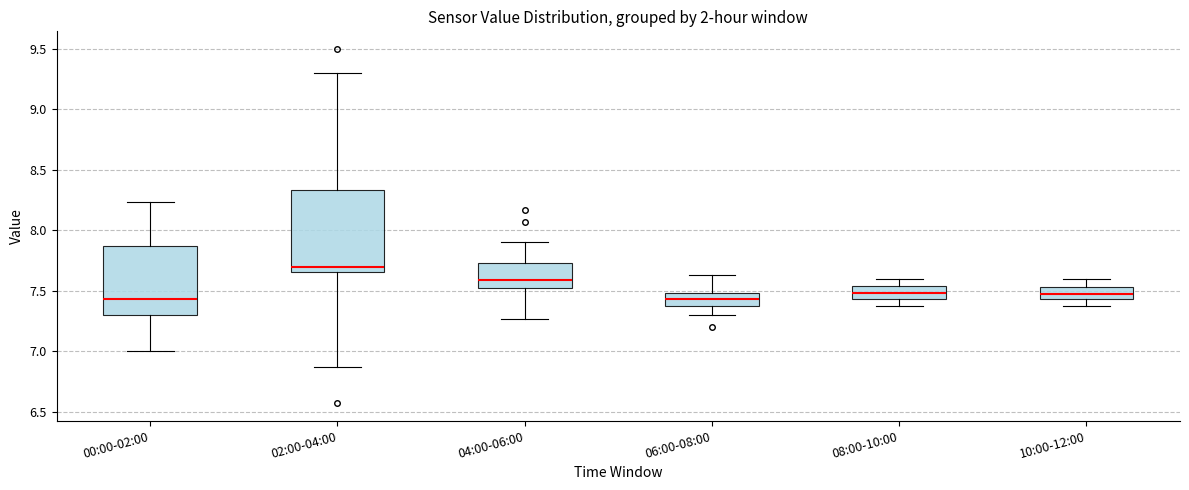

Where does the upper whisker of the box for 02:00-04:00 end on the y-axis? The values are not printed on the chart, so give them approximately, as read against the axis.

9.30